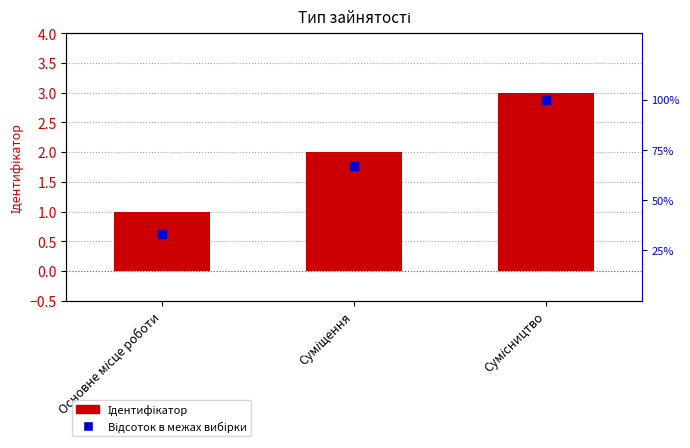

Count the number of data series in this chart.

2